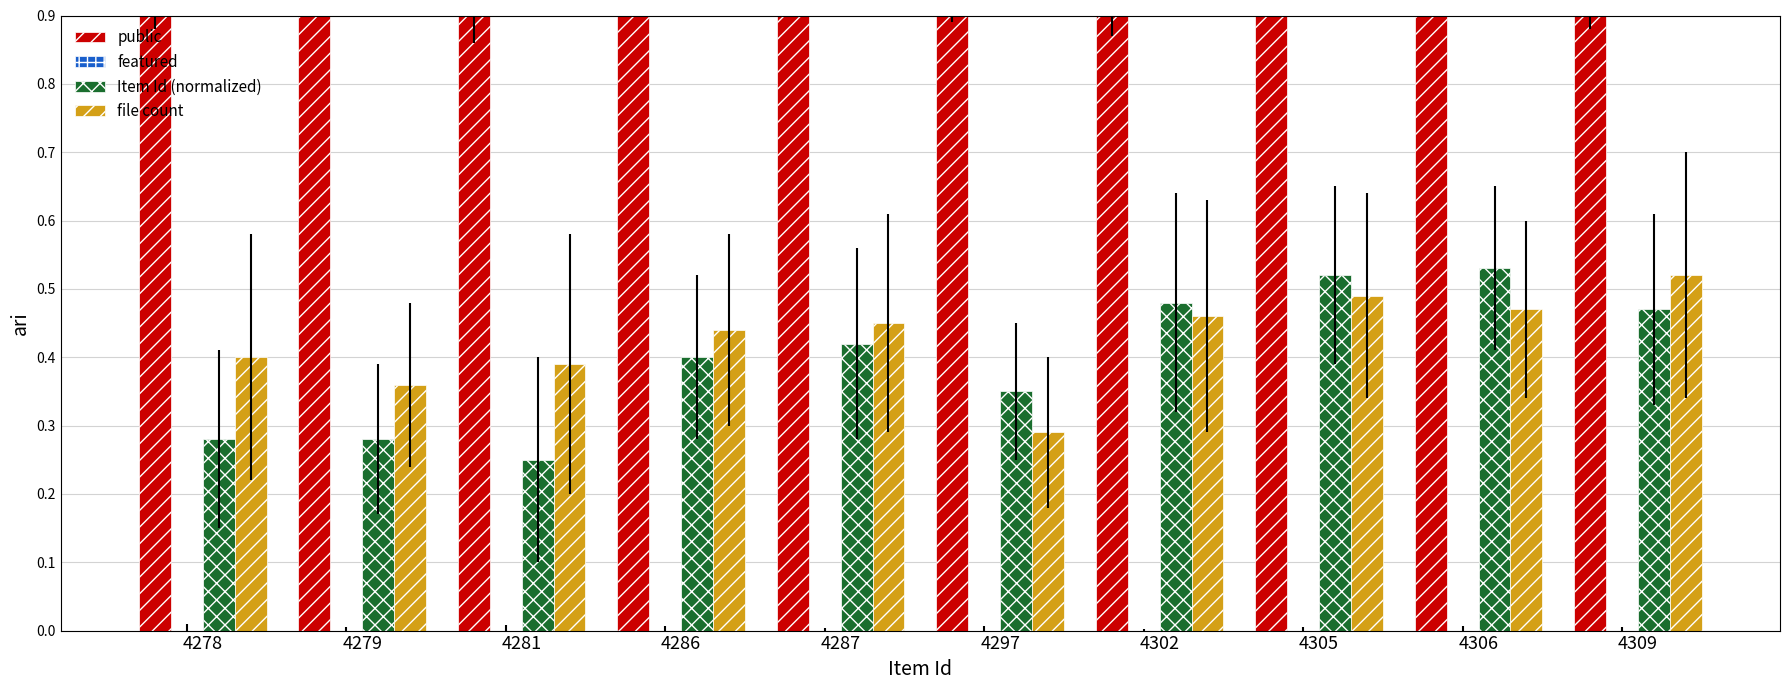

How many bars are there in each group?

4